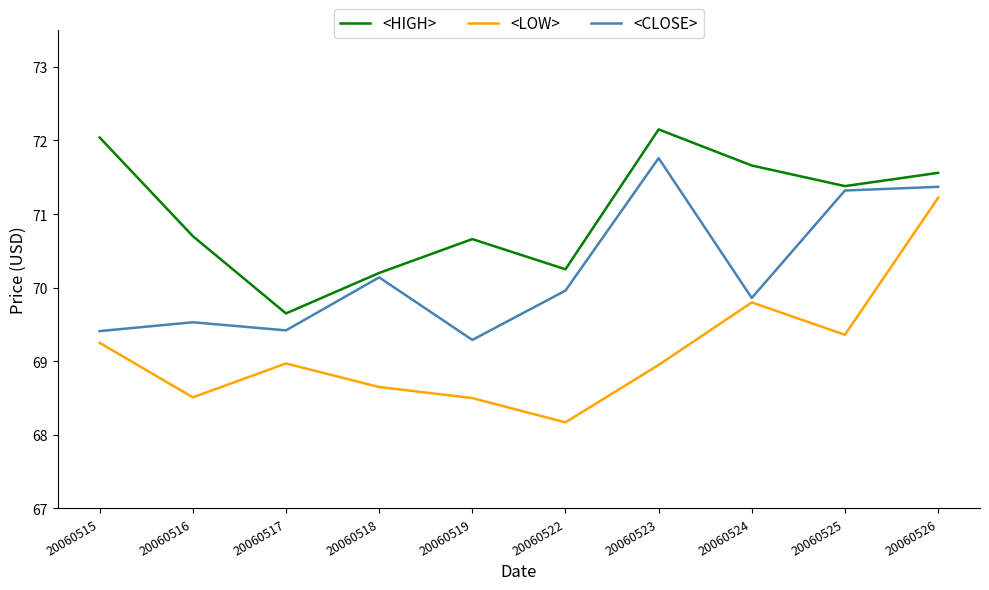

Is this an area chart (filled region under the line)?

No